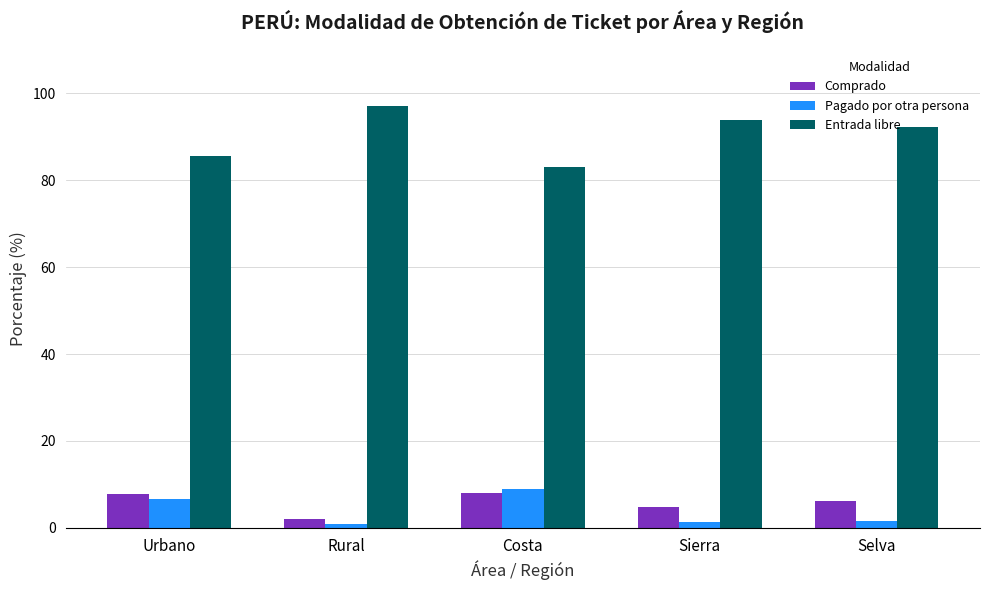

At which label does Entrada libre first exceed 92?

Rural